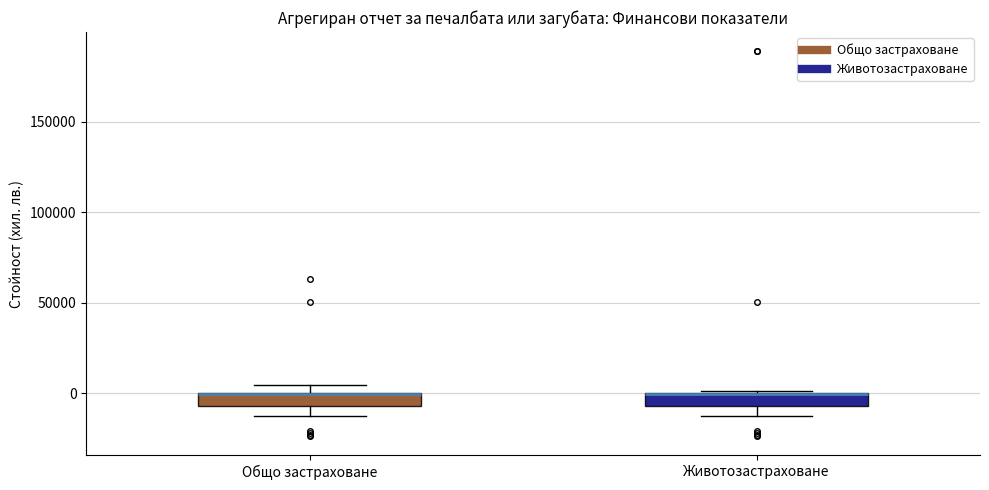

Where is the upper edge of the box for Животозастраховане on the y-axis? The values are not printed on the chart, so give them approximately, as read against the axis.

0